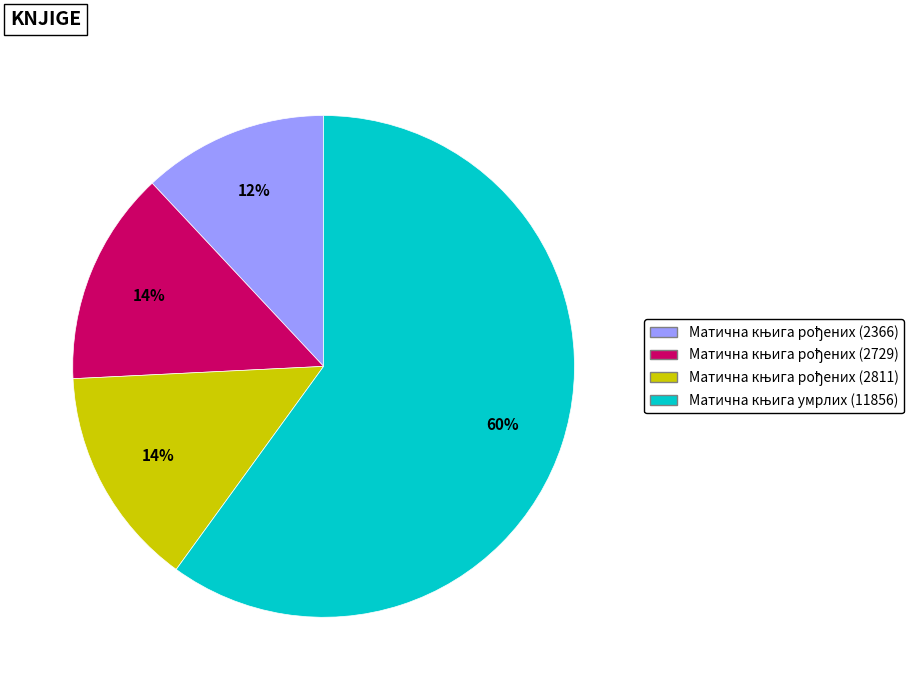

Is there a majority slice in this chart?

Yes